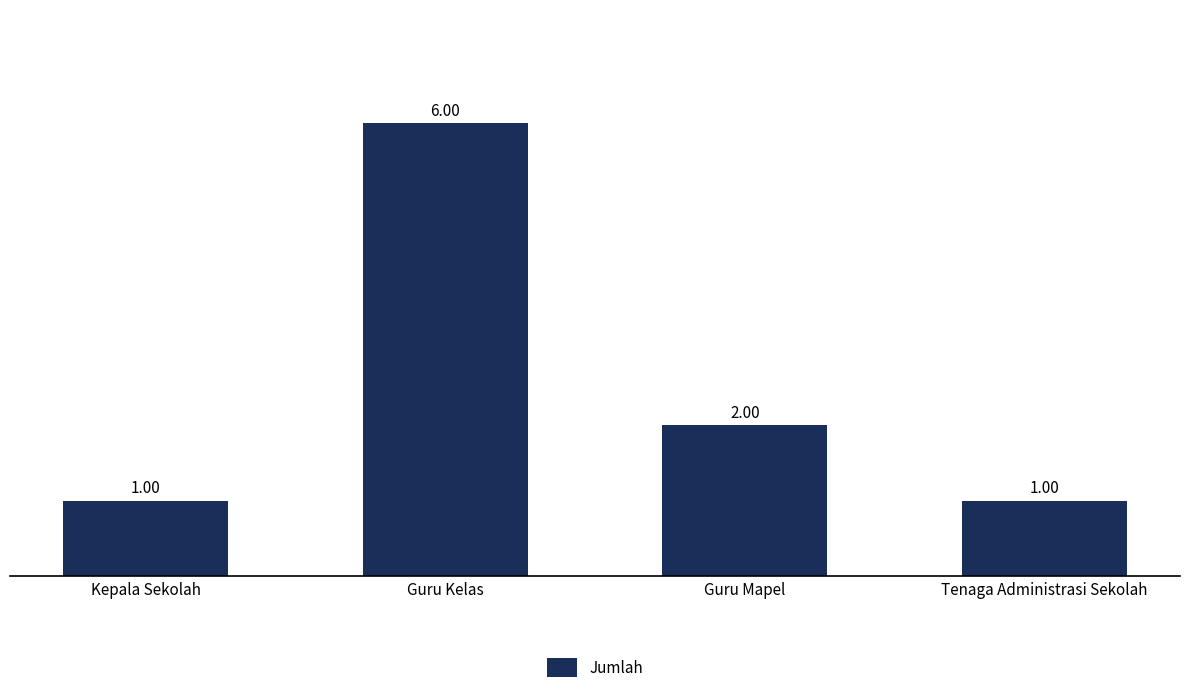

Count the number of data series in this chart.

1